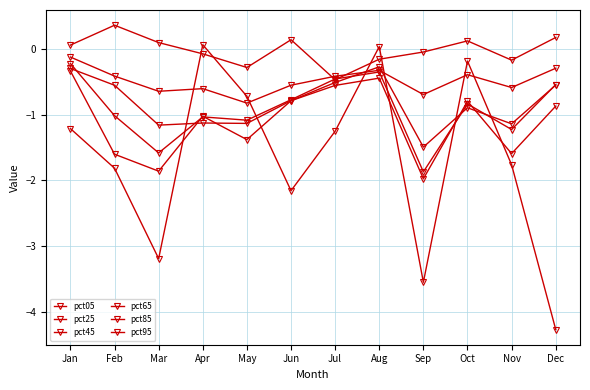

How many lines are shown in the chart?

6